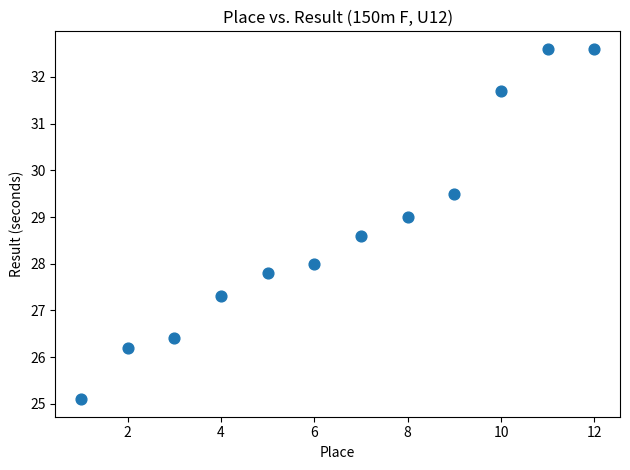

What is the range of Y values (max minus min)?

7.5